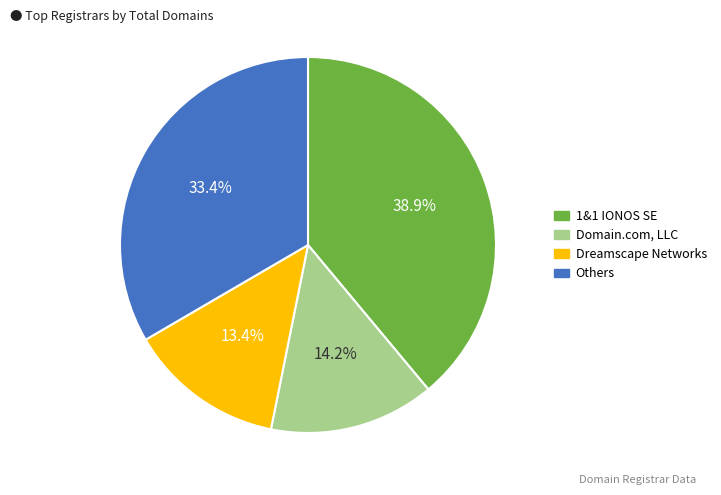

Is there any slice that represents more than half of the pie?

No